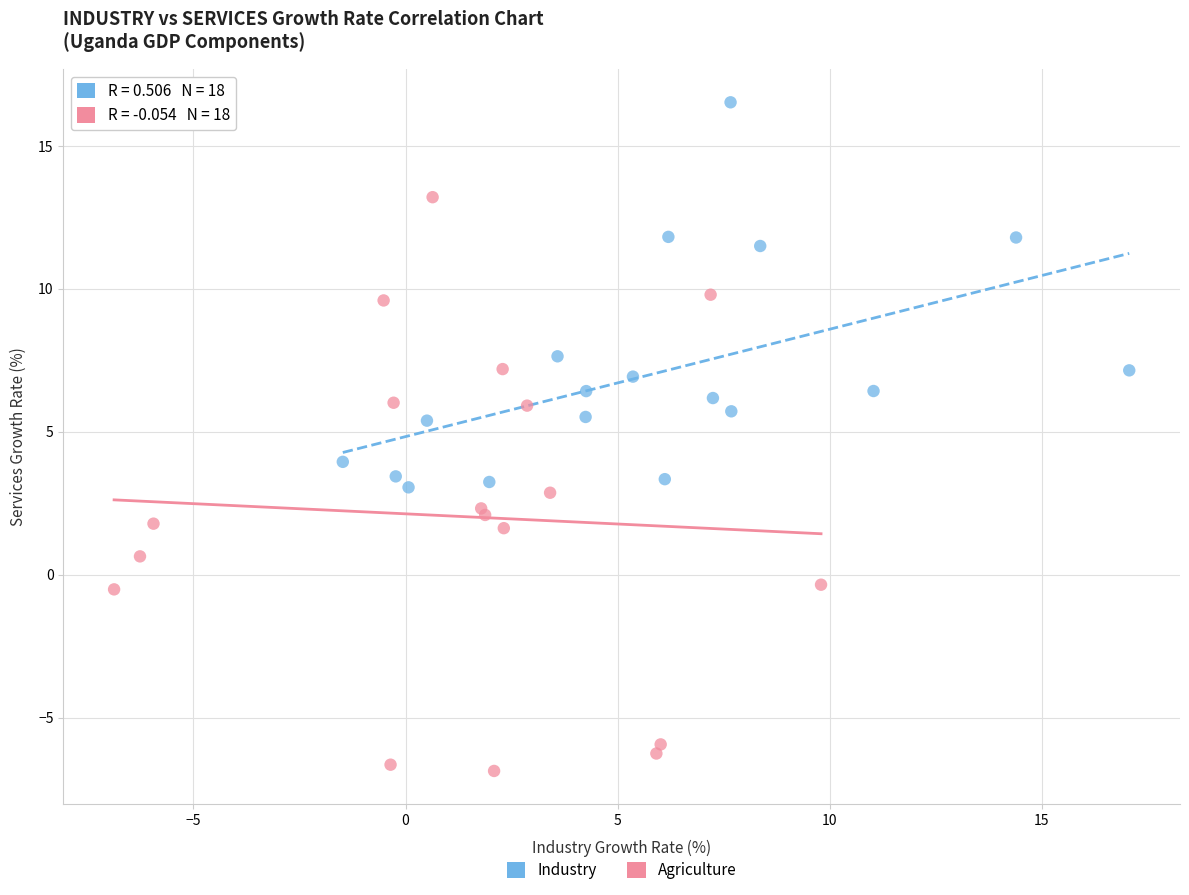

Which series has the widest spread of Y values?

Agriculture